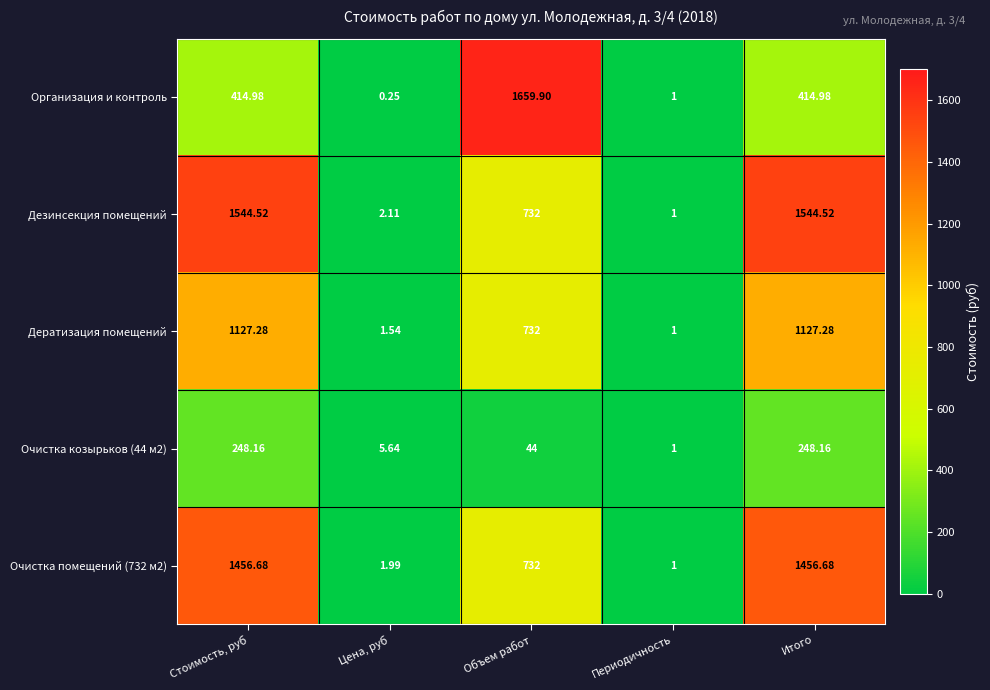

Which series has the largest total across all categories?

Дезинсекция помещений